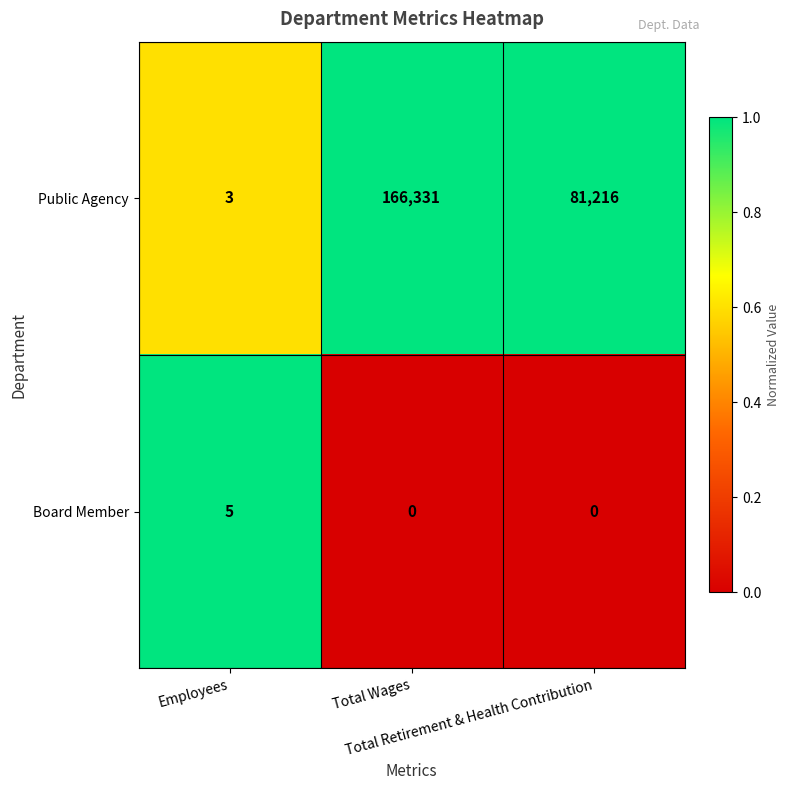

How many values in the Board Member series exceed 0?

1